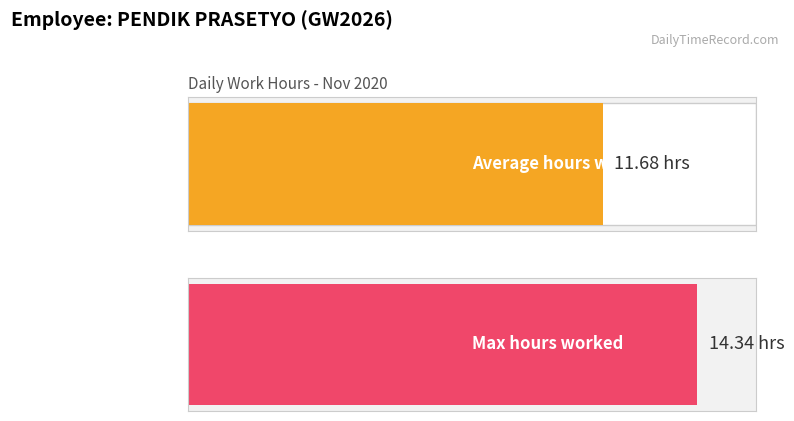

Read the value at 11.

10.8